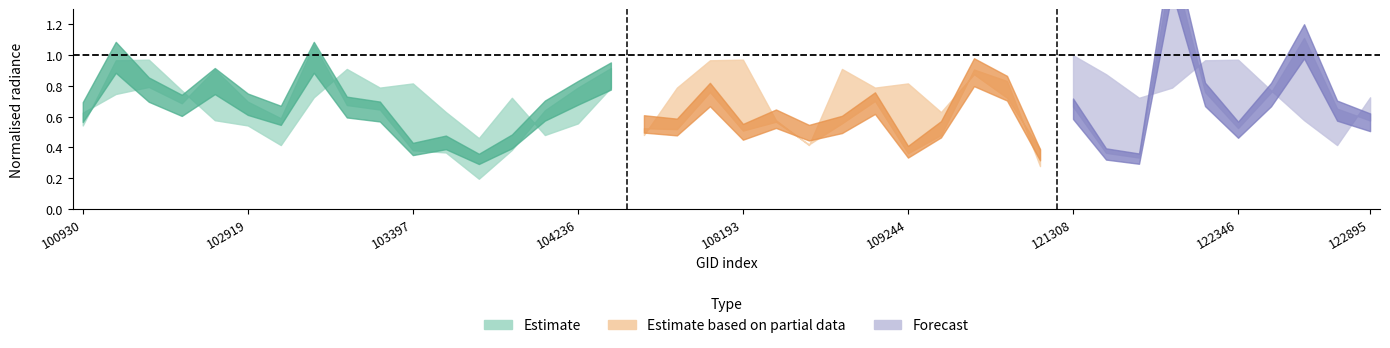

At which category is the sum across all series the highest?

122002